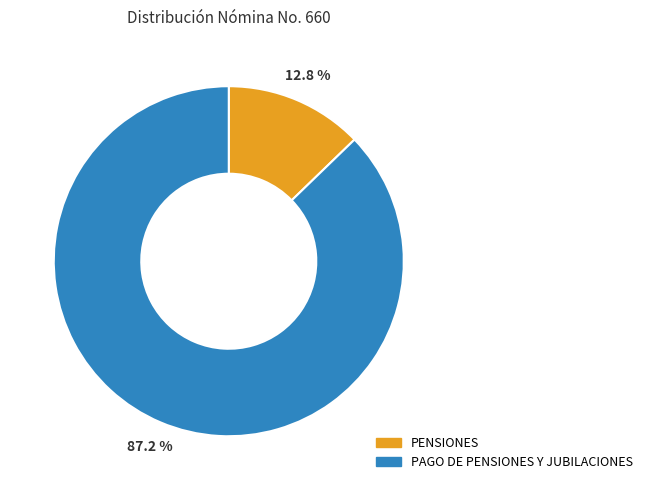

Which has a higher value, PAGO DE PENSIONES Y JUBILACIONES or PENSIONES?

PAGO DE PENSIONES Y JUBILACIONES